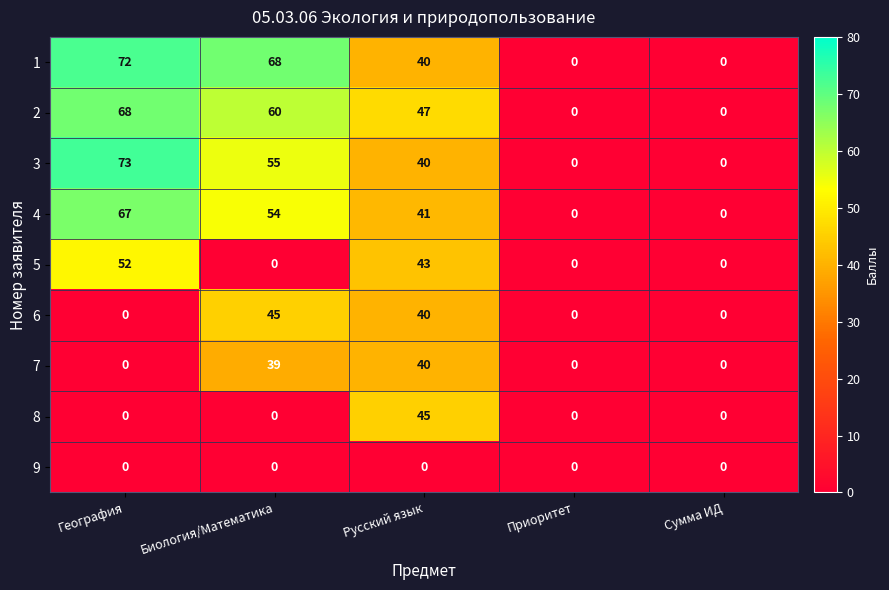

At which label does 5 reach its peak?

География